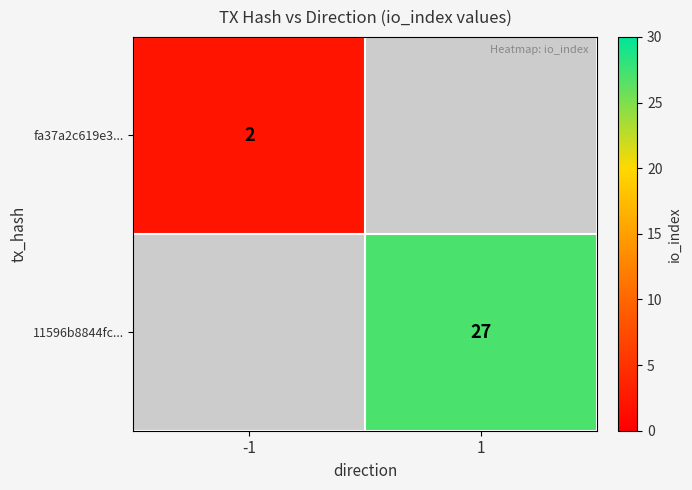

The value of fa37a2c619e3... at -1 is 3.3. True or false?

False